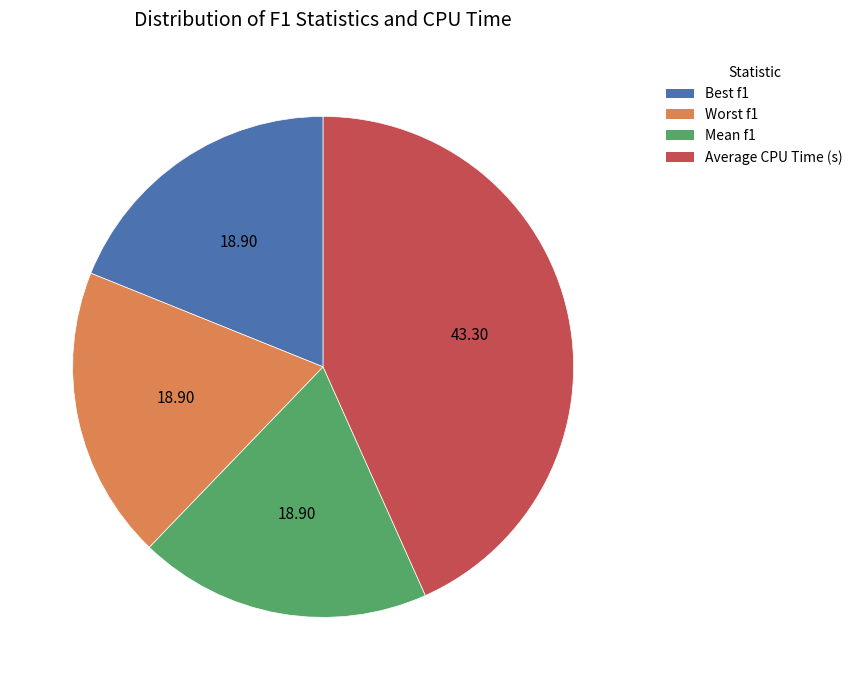

The Average CPU Time (s) slice represents 48% of the pie. True or false?

False